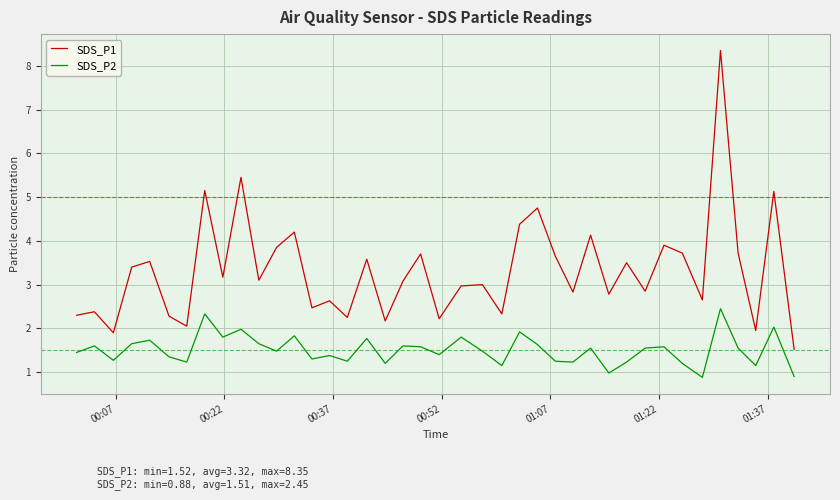

Which series has the largest range (max minus min)?

SDS_P1